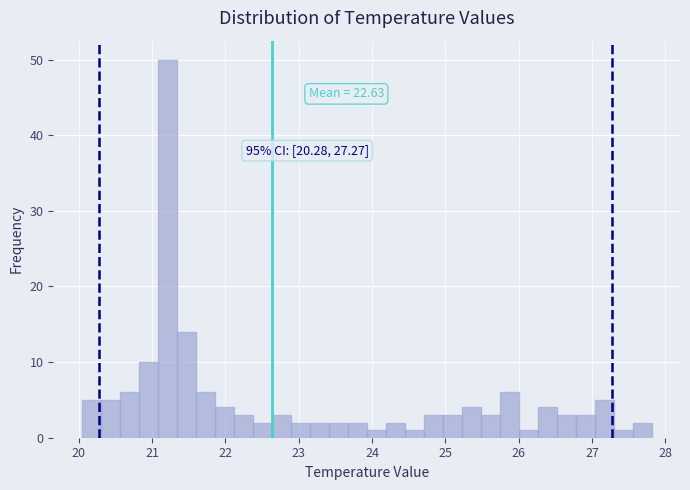

Read against the x-axis, roughly where is the centre of the tallest bar?

21.2